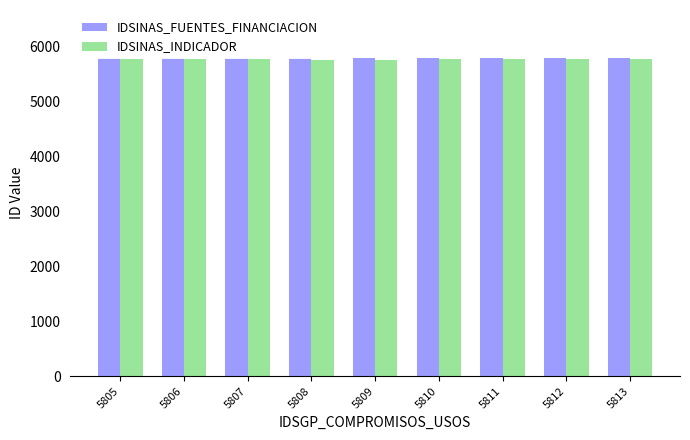

What is the value of the IDSINAS_INDICADOR bar at the 4th from the left?

5769